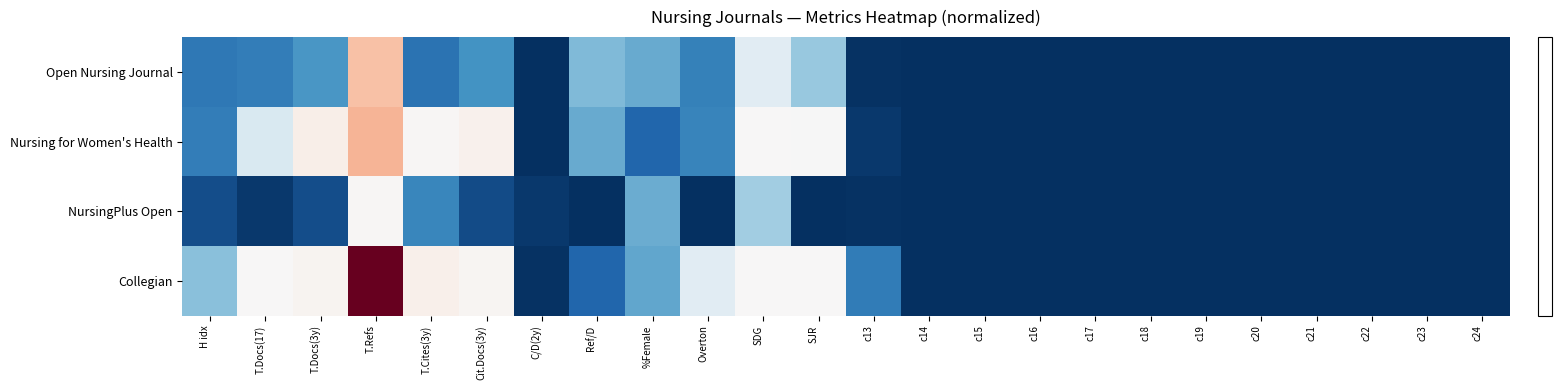

Which series changed the most between Ref/D and c15?

Open Nursing Journal